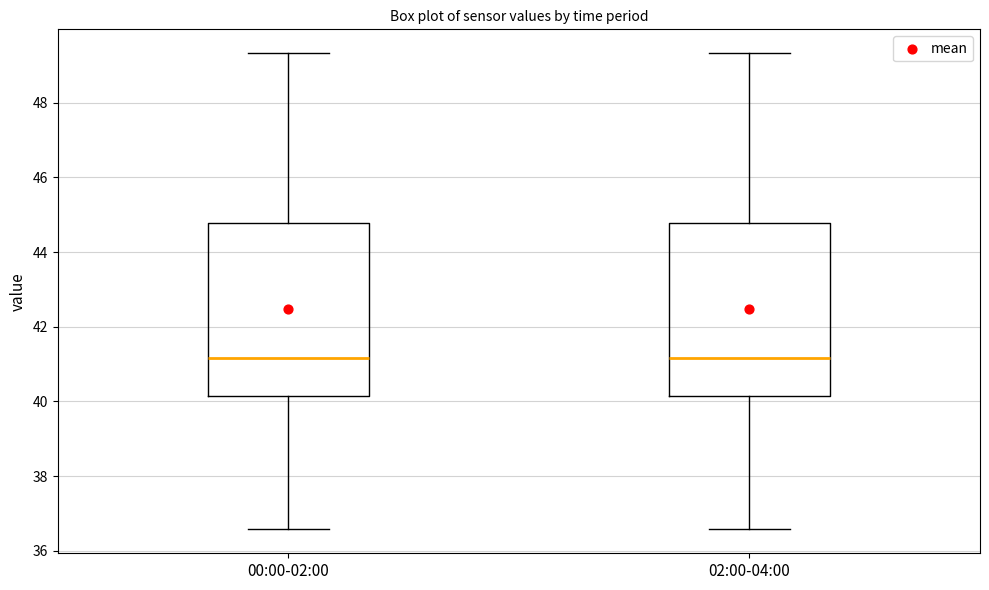

Where is the lower edge of the box for 00:00-02:00 on the y-axis? The values are not printed on the chart, so give them approximately, as read against the axis.

40.2